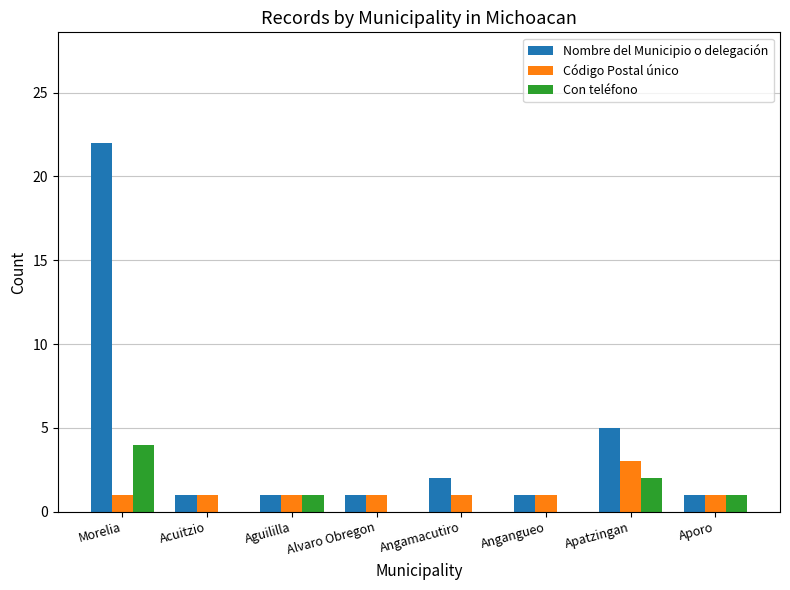

Reading left to right, what are all the values shown in this chart?

Nombre del Municipio o delegación: 22	1	1	1	2	1	5	1
Código Postal único: 1	1	1	1	1	1	3	1
Con teléfono: 4	0	1	0	0	0	2	1